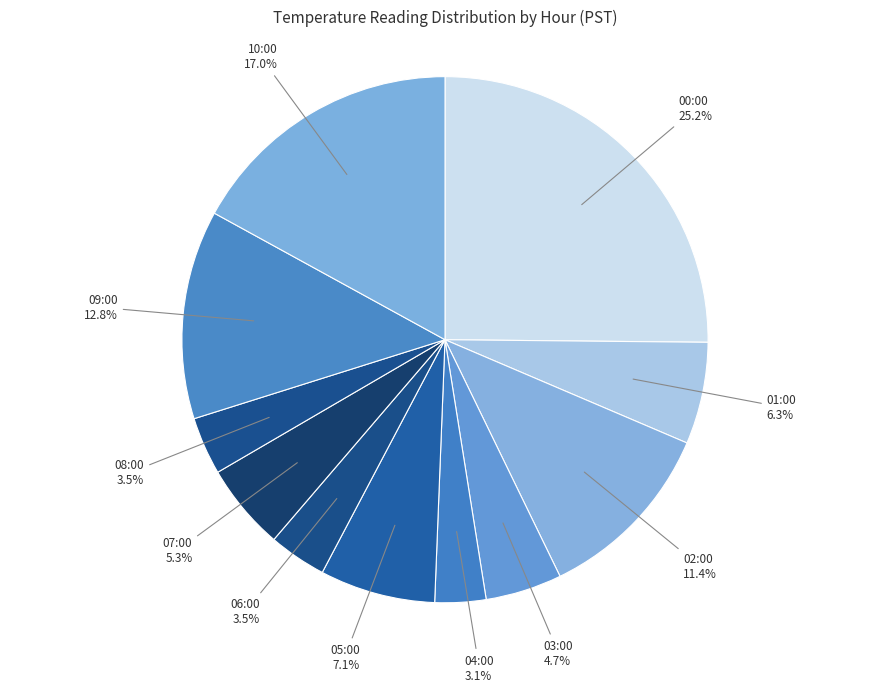

What is the ratio of the value at 04:00 to the value at 01:00?

0.5